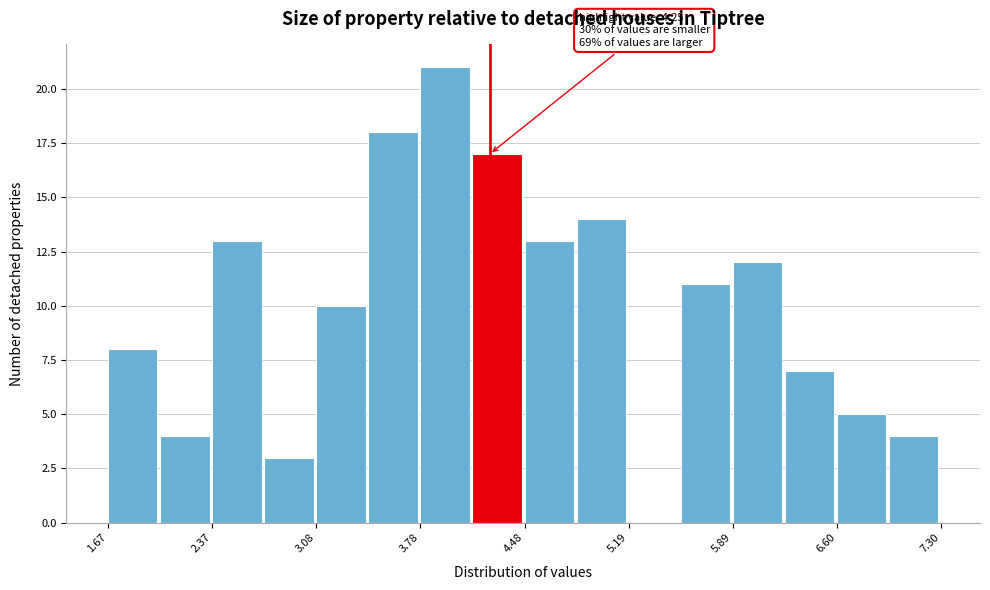

Around what value on the x-axis is the tallest bar? Give the approximate position of its centre, as read against the axis.

3.9